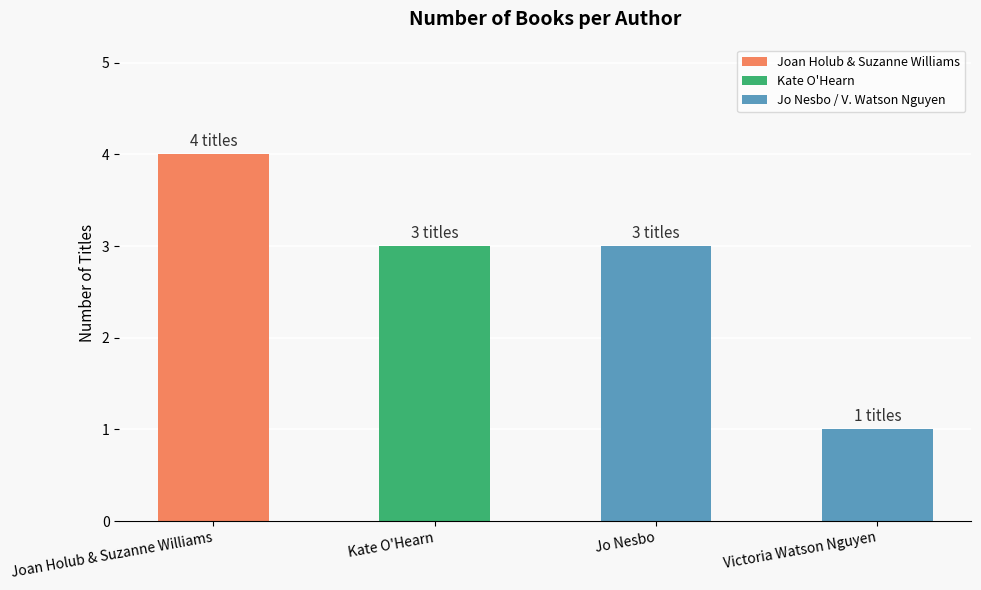

Does the chart contain any negative values?

No